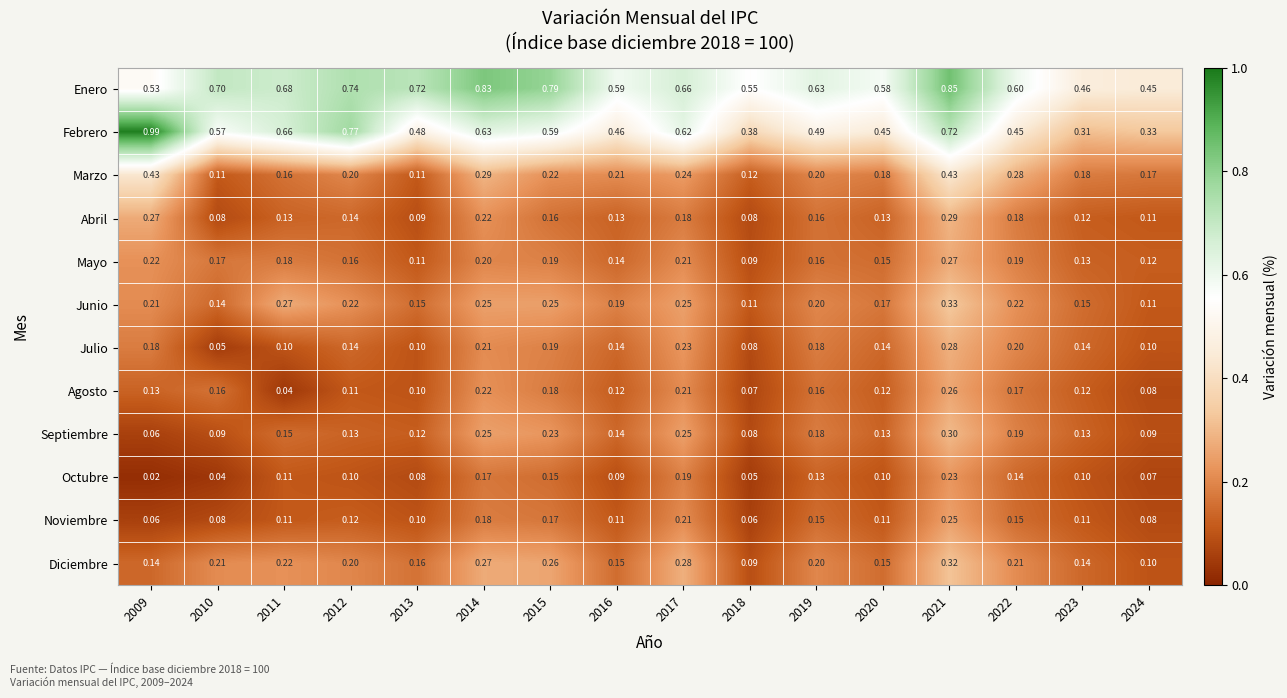

Which series has the widest spread of values?

Febrero